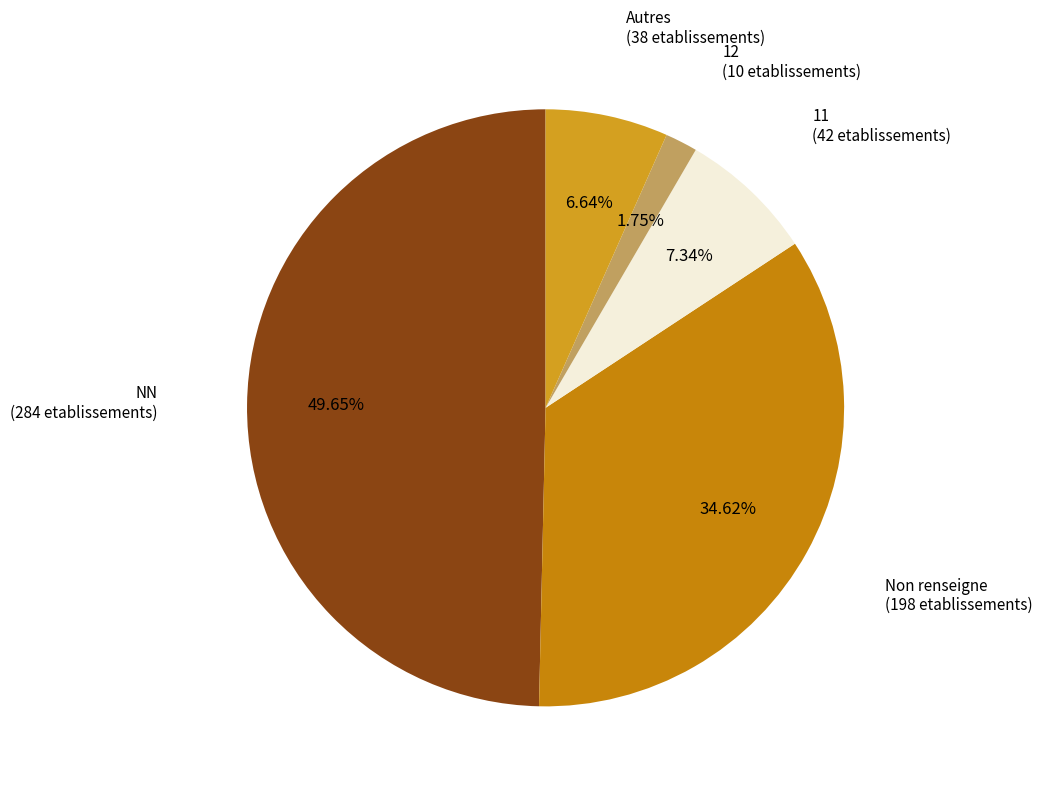

Which has a higher value, Autres or 12?

Autres